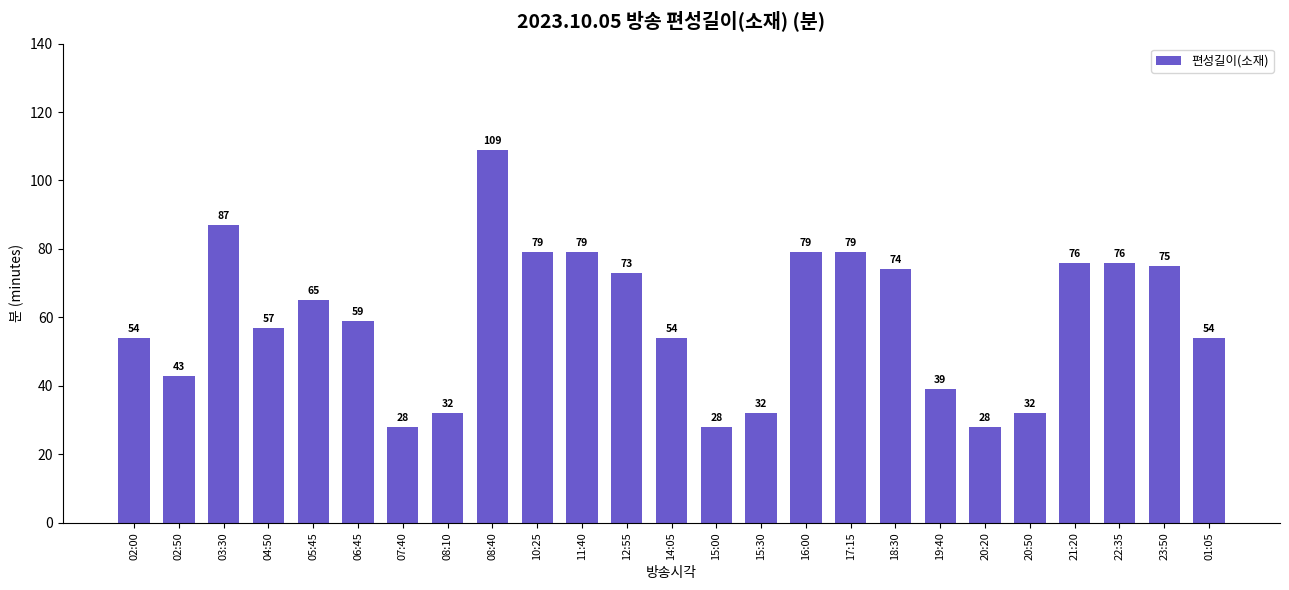

Which label corresponds to the largest value in the chart?

08:40